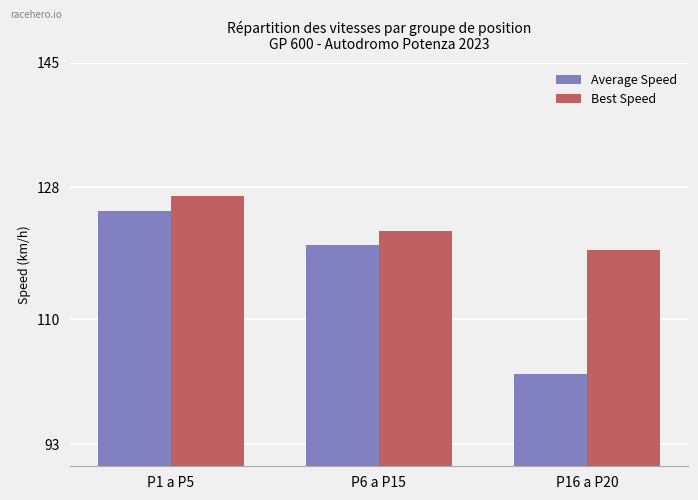

What is the value of the Best Speed bar at the 2nd from the left?

122.1